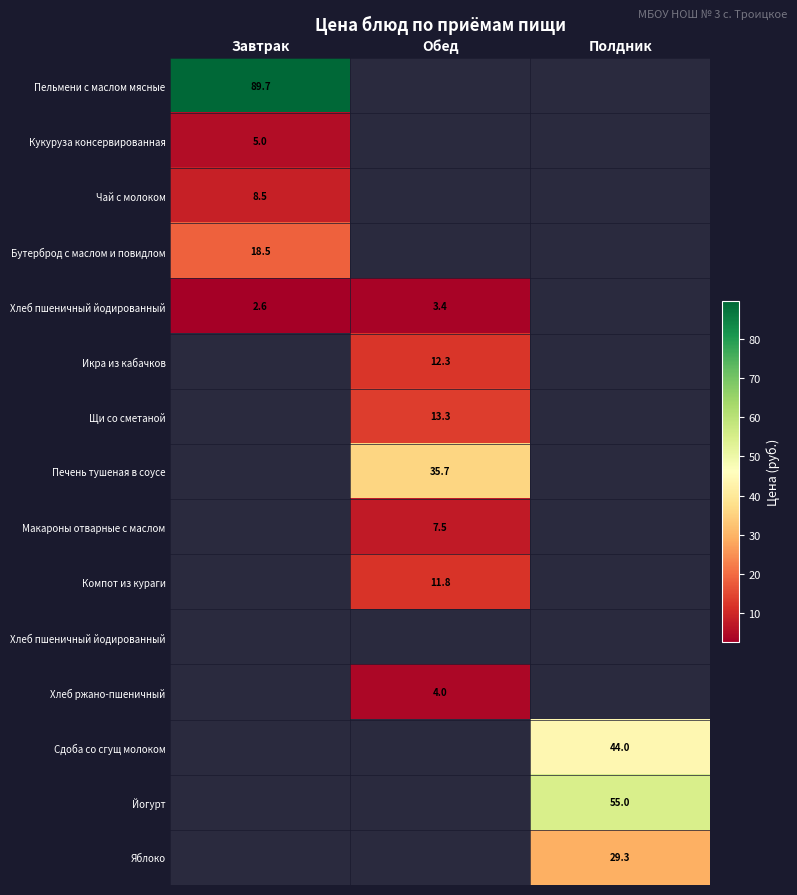

Which label corresponds to the largest value in the chart?

Завтрак